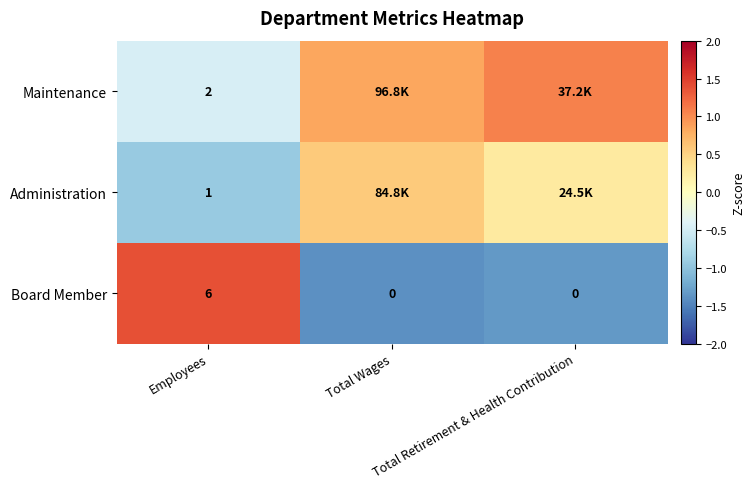

Which category has the highest value across all series?

Employees